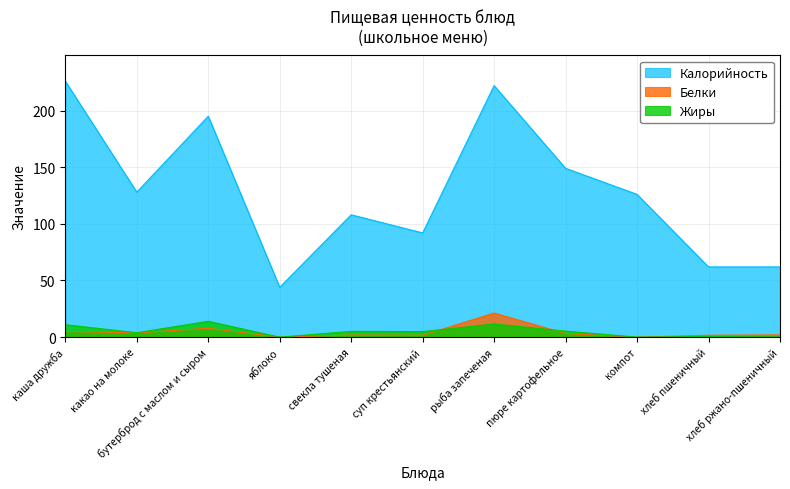

Is the value of Калорийность at какао на молоке greater than the value of Жиры at суп крестьянский?

Yes